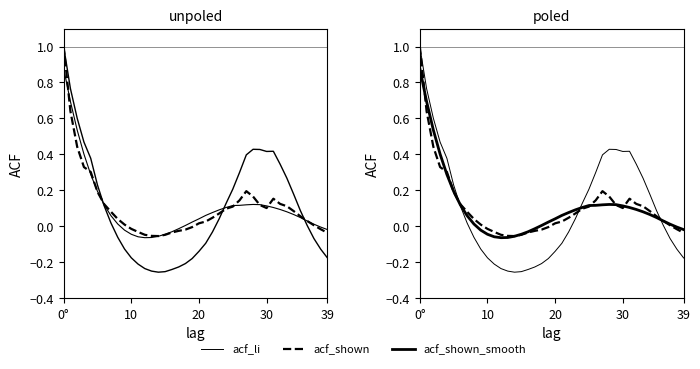

Rank the series by their maximum value, from highest to lowest.

acf_li, acf_shown, acf_shown_smooth